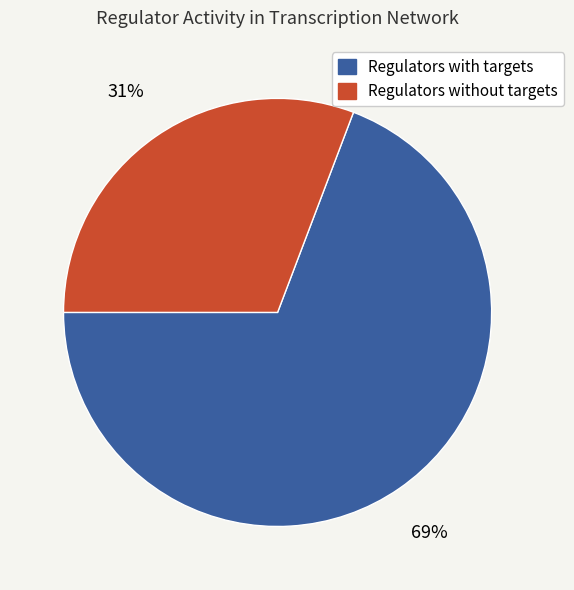

To the nearest percent, what is the difference between the largest and smallest slice percentages?

38%